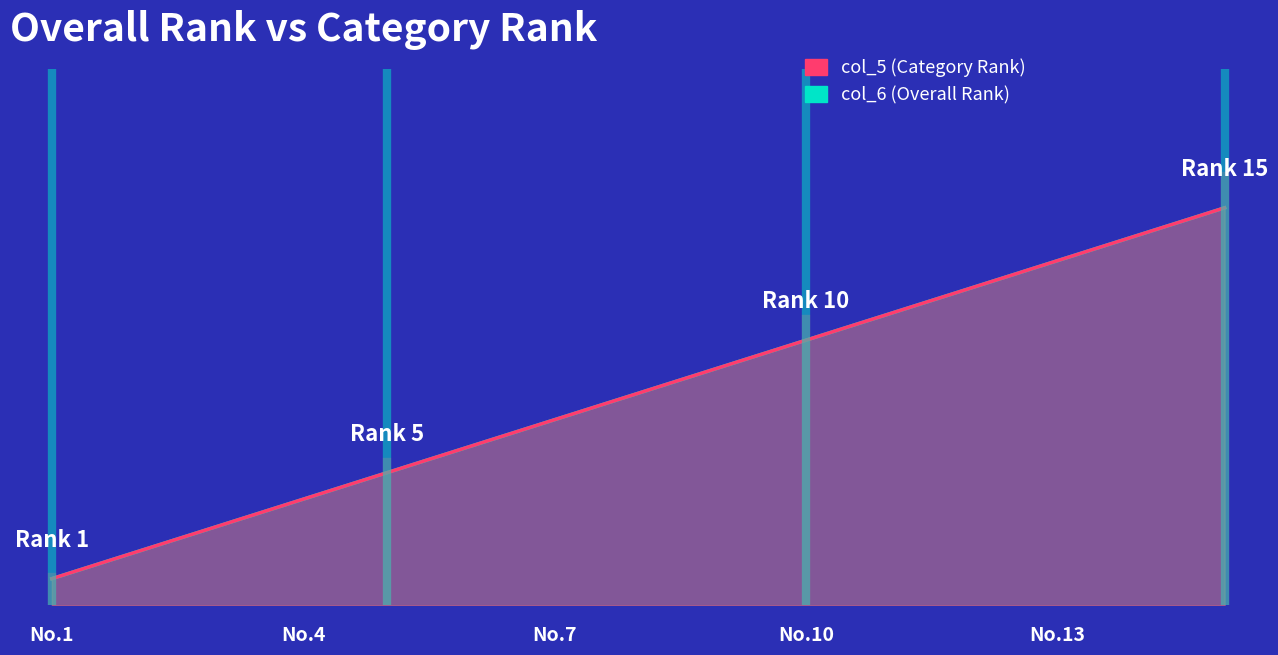

True or false: col_6 (Overall Rank) and col_5 (Category Rank) cross at least once.

False